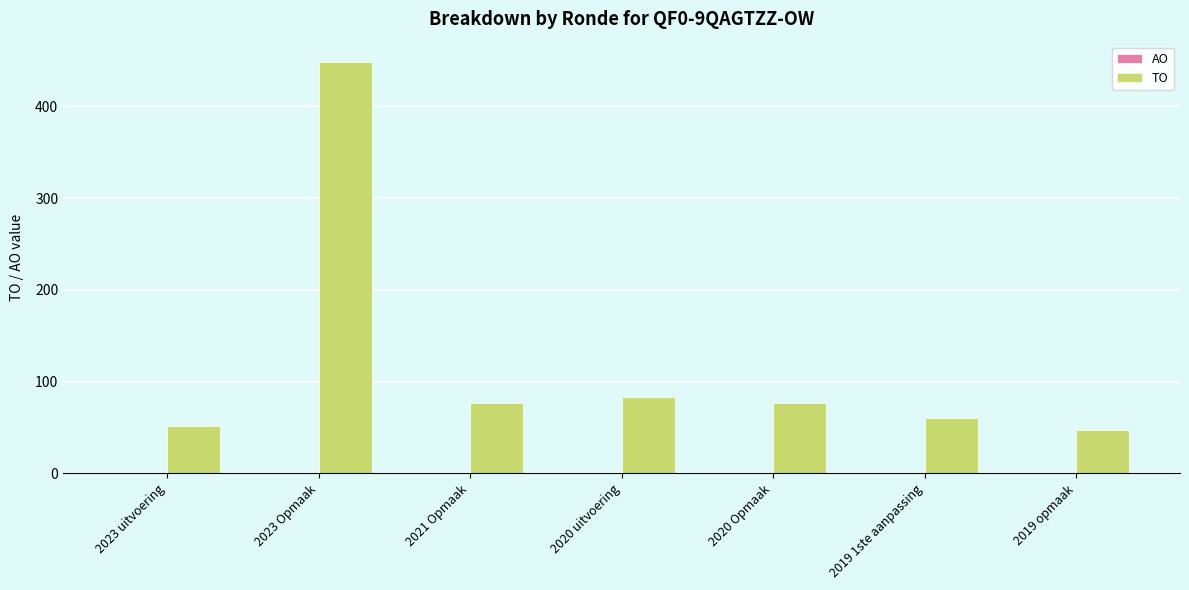

Read the value at 2021 Opmaak.

77